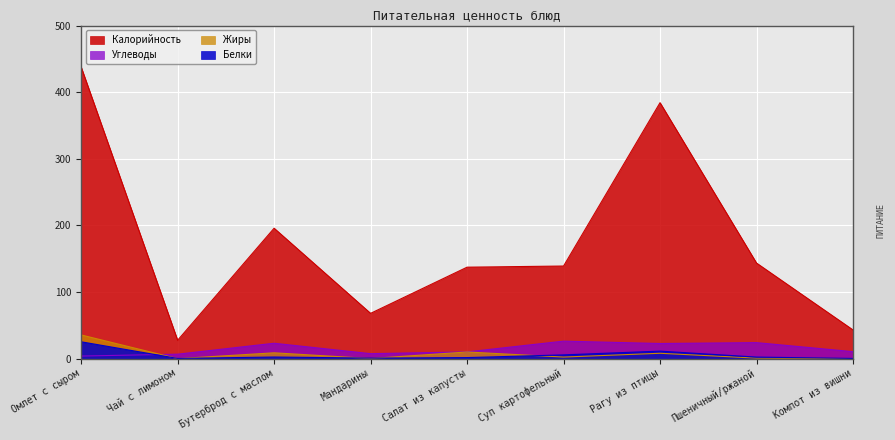

List the labels in order of Калорийность value, largest first.

Омлет с сыром, Рагу из птицы, Бутерброд с маслом, Пшеничный/ржаной, Суп картофельный, Салат из капусты, Мандарины, Компот из вишни, Чай с лимоном